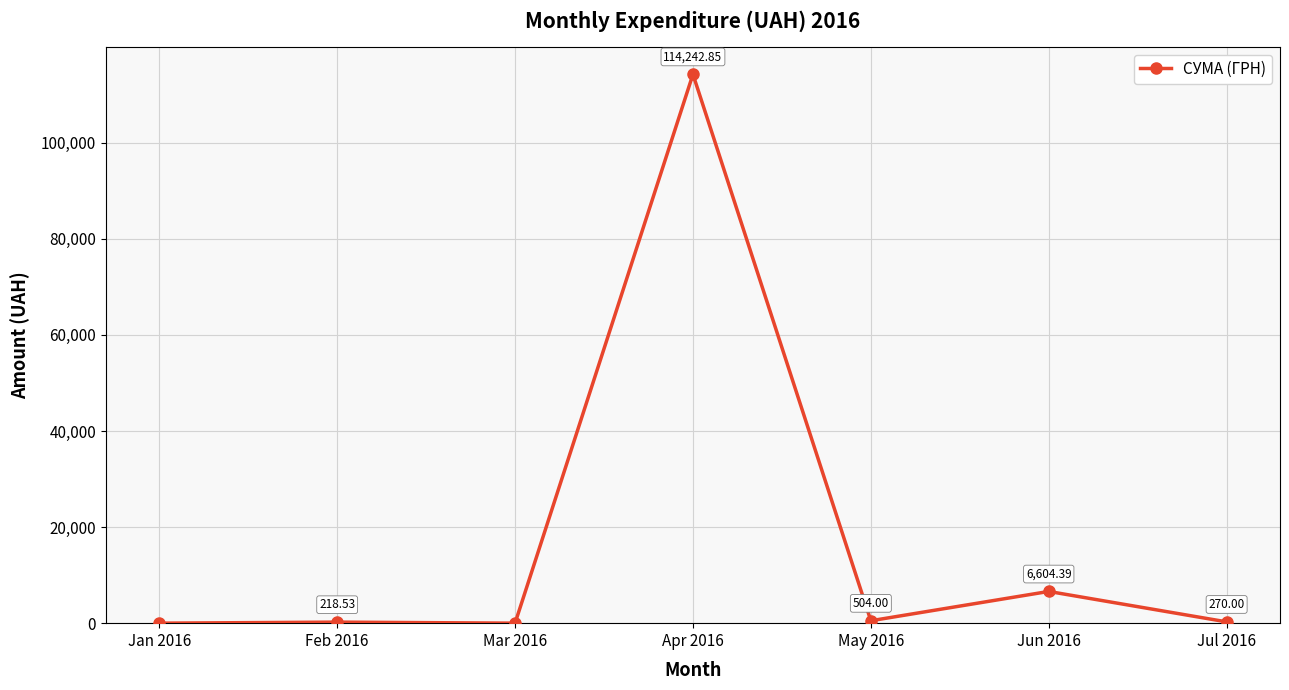

Reading left to right, transcribe all the data shown in this chart.

0.0	218.5	0.0	114242.9	504.0	6604.4	270.0